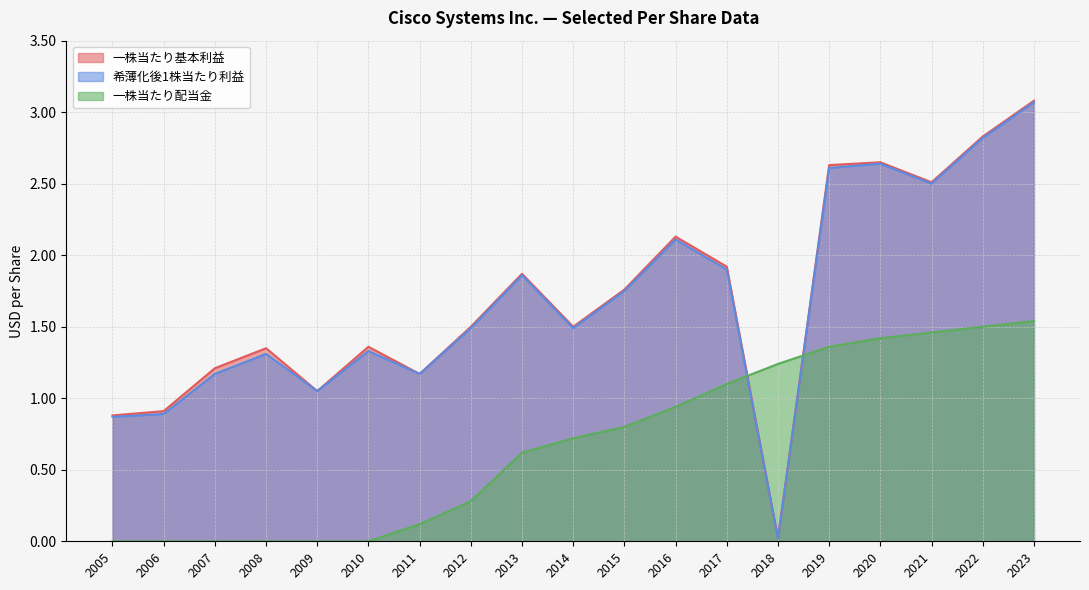

How many data points does each series have?

19